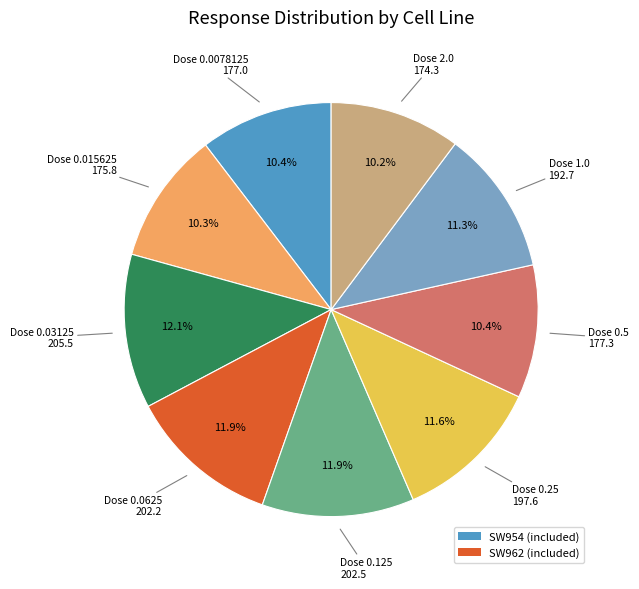

Is there any slice that represents more than half of the pie?

No